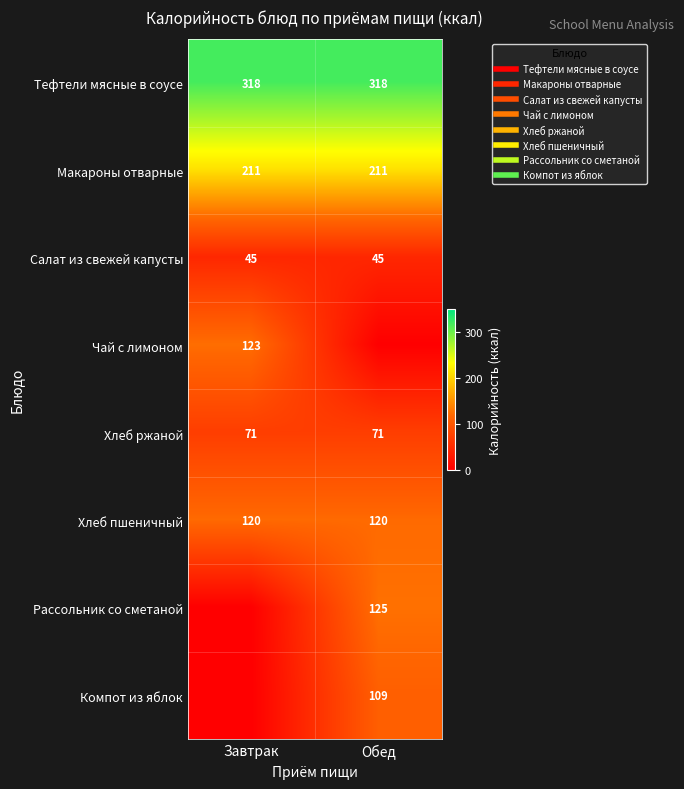

Is it true that Хлеб ржаной equals 23.3 at Обед?

False